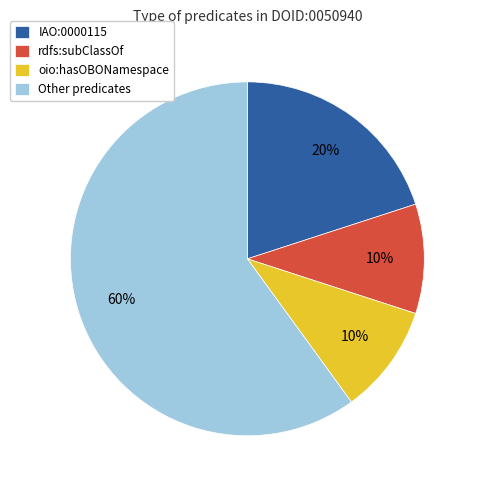

Which slice represents more than half of the pie?

Other predicates